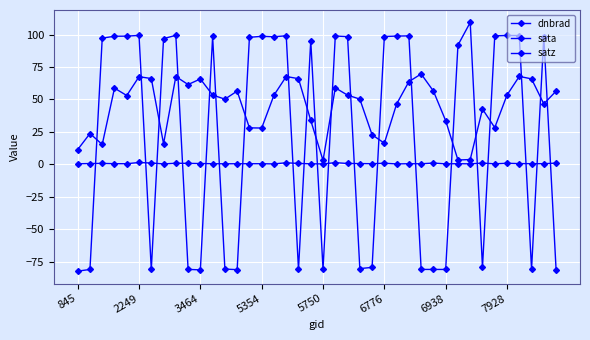

In sata, how many points are higher than both neighbors (excluding endpoints)?

11